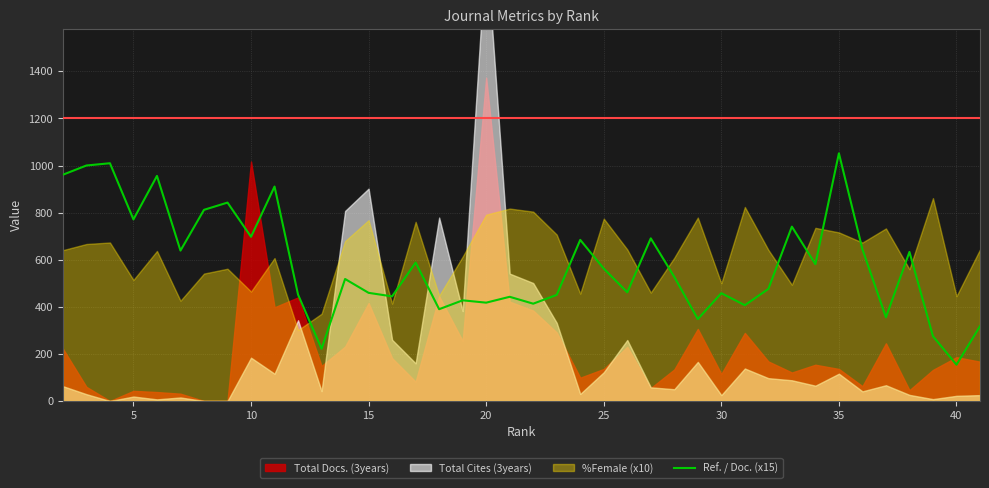

Count the number of values greater than 526.

20